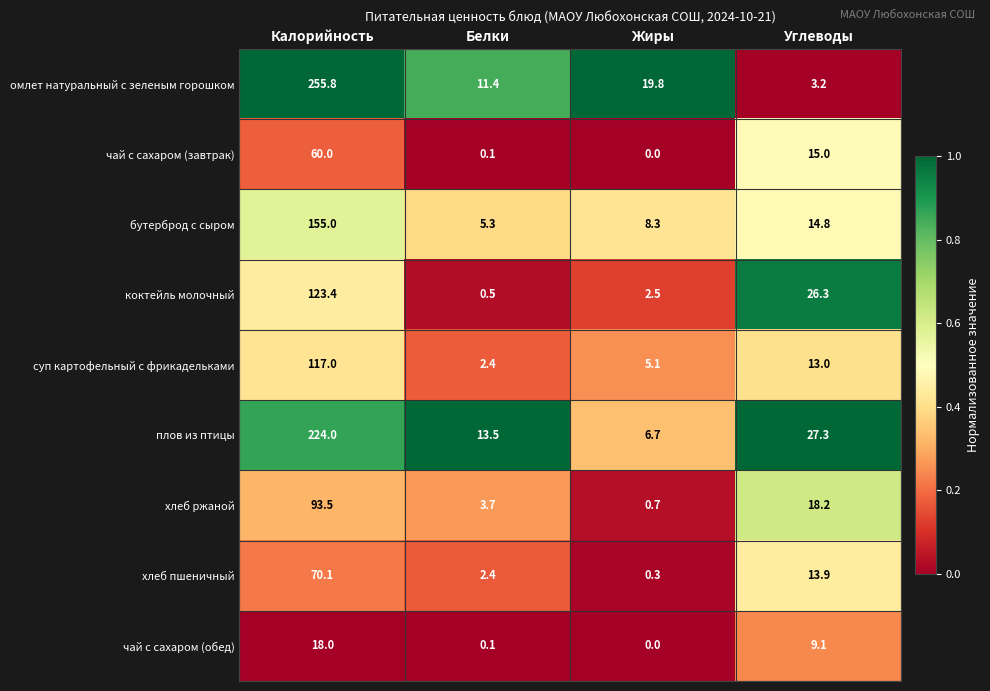

Which category has the lowest value in the чай с сахаром (обед) series?

Жиры